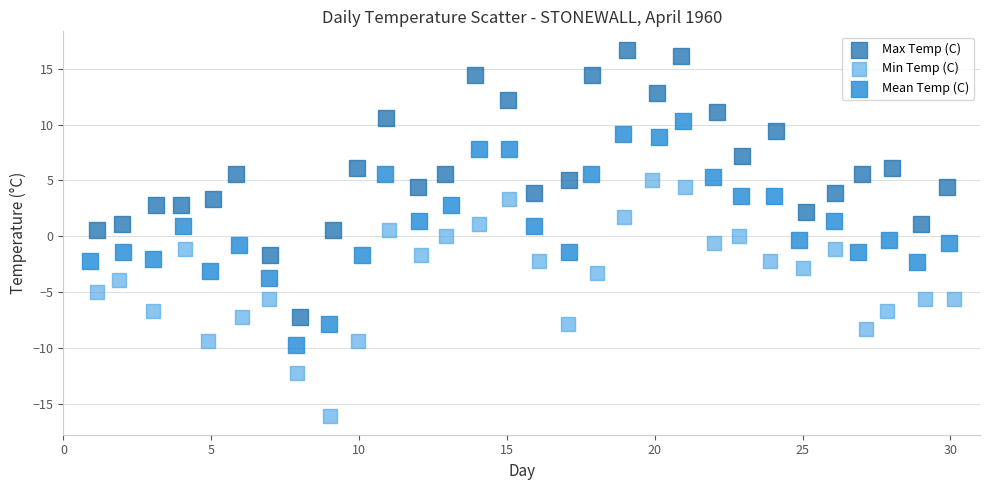

What are all the series names shown in the legend?

Max Temp (C), Min Temp (C), Mean Temp (C)